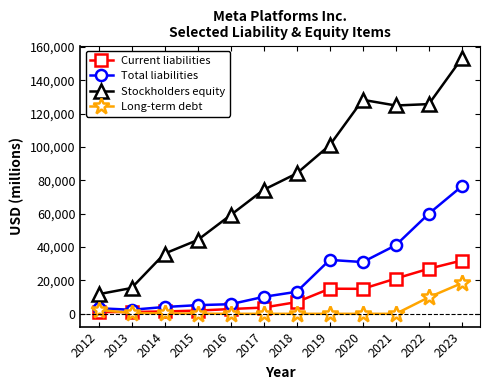

At which label is Total liabilities closest to 39440?

2021